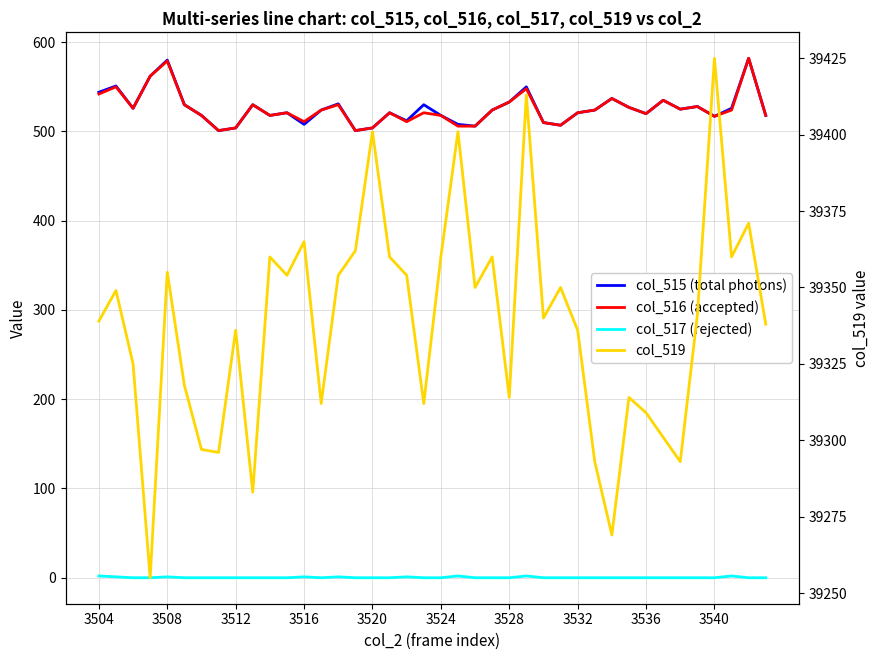

True or false: col_516 (accepted) and col_517 (rejected) intersect in this chart.

False